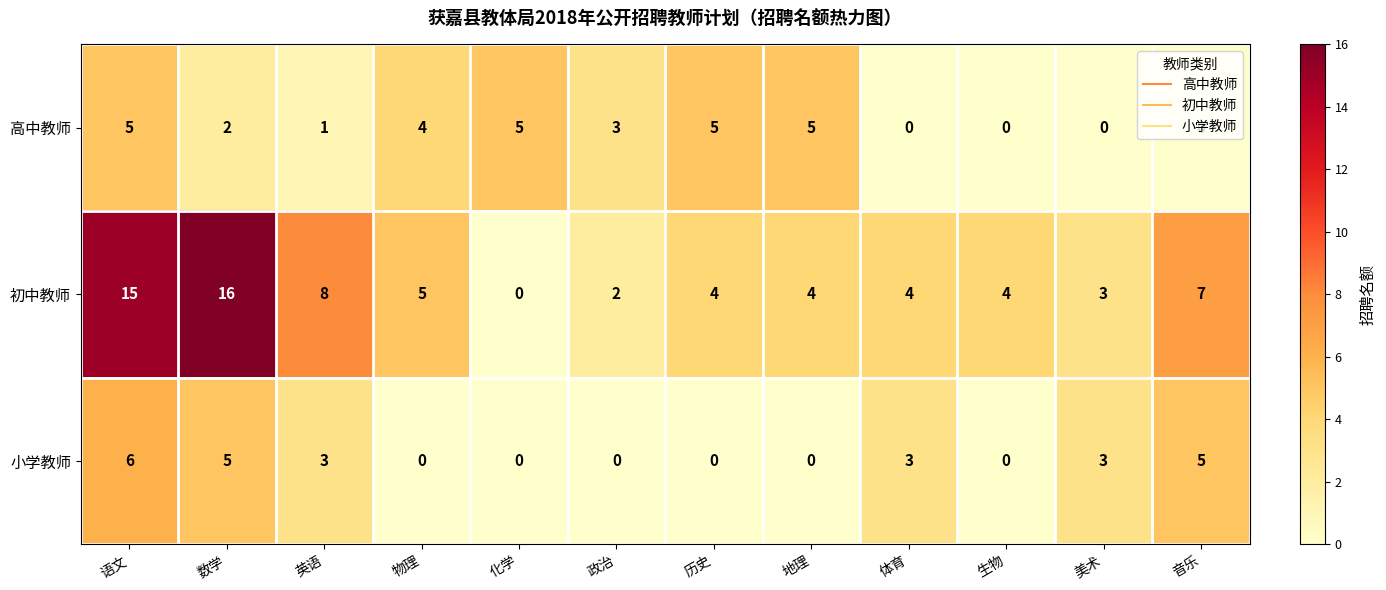

Count the 高中教师 values in the range 0 to 5.

12